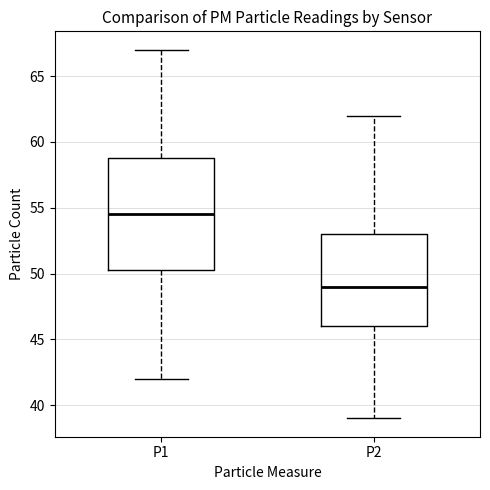

Which box has the lowest median line?

P2